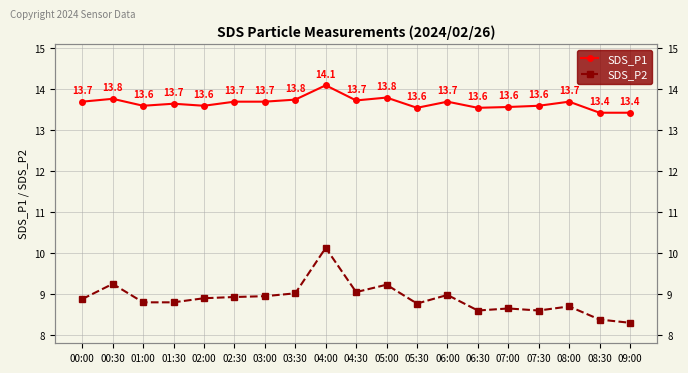

What is the total value across all series at 04:00?

24.2